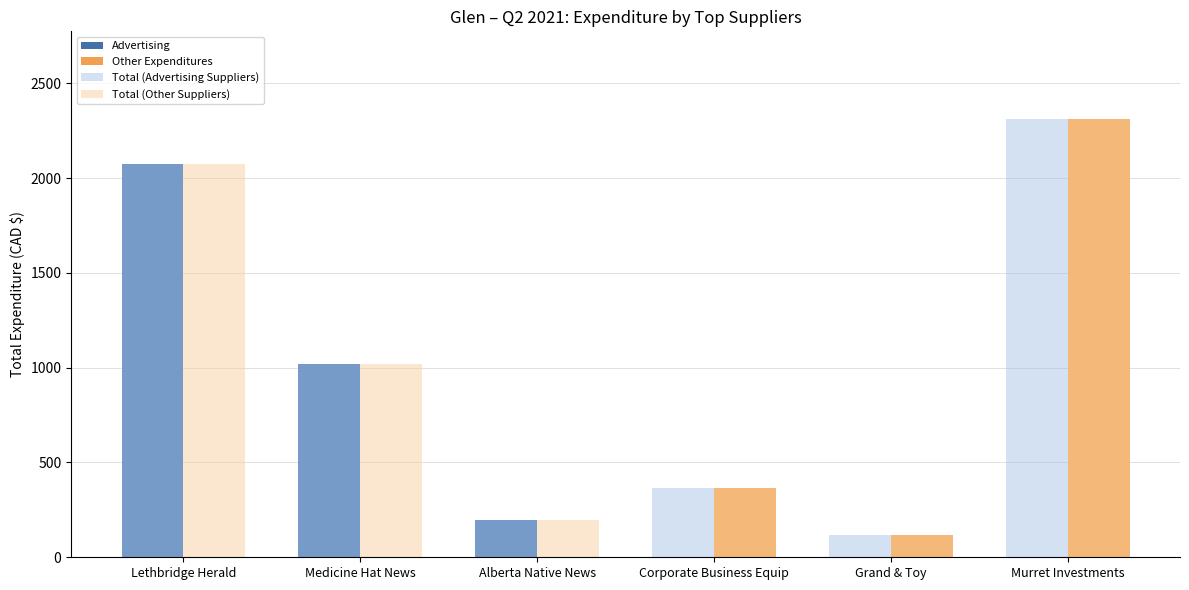

Which category has the highest value in the Total (Advertising Suppliers) series?

Murret Investments